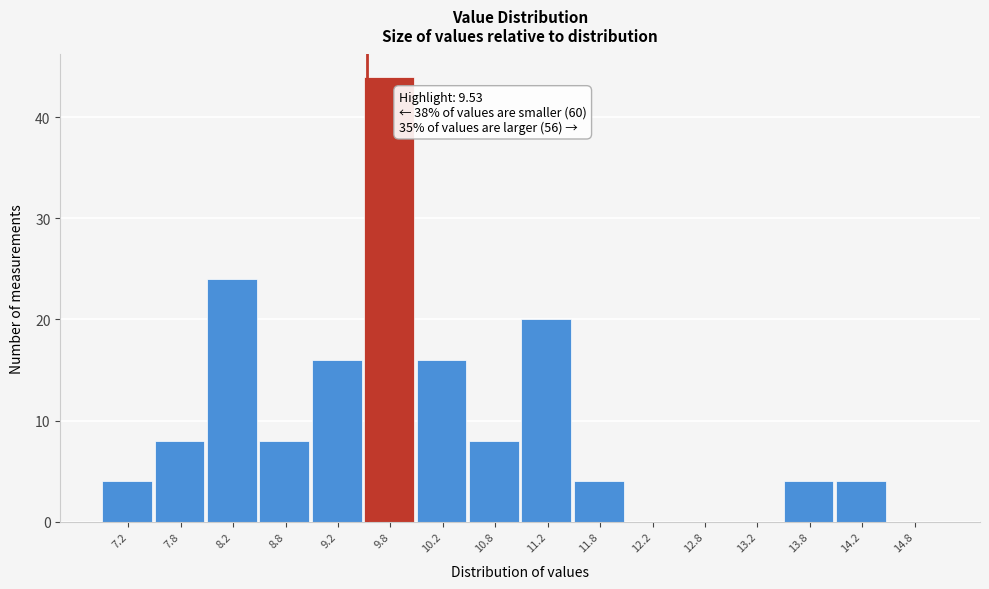

Which range on the x-axis has the tallest bar?

9.5 to 10.0